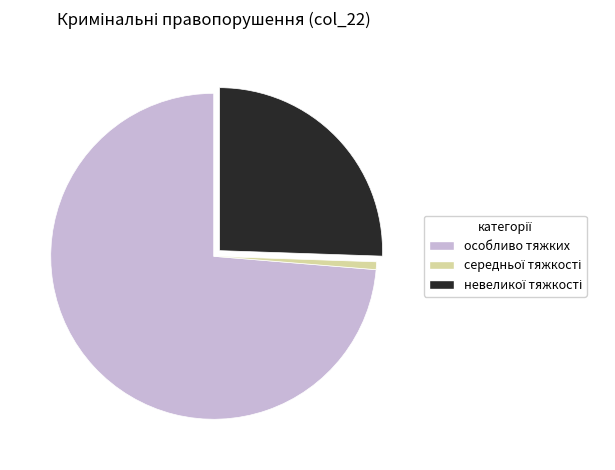

Is there any slice that represents more than half of the pie?

Yes